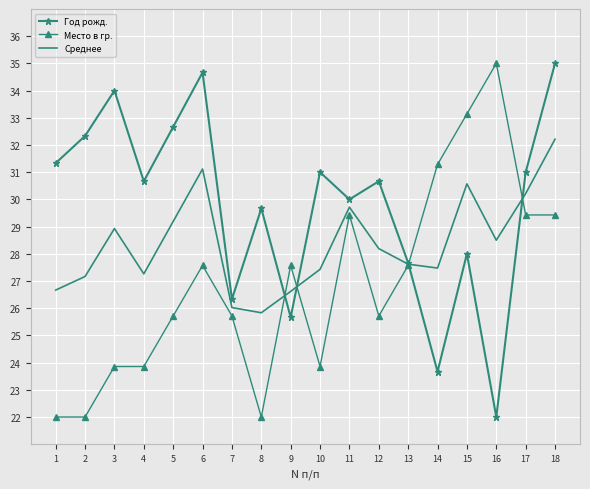

What is the greatest value displayed?

35.0